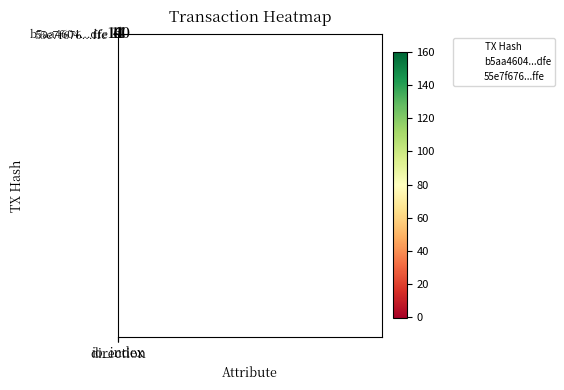

Rank the series by their maximum value, from highest to lowest.

b5aa4604...dfe, 55e7f676...ffe